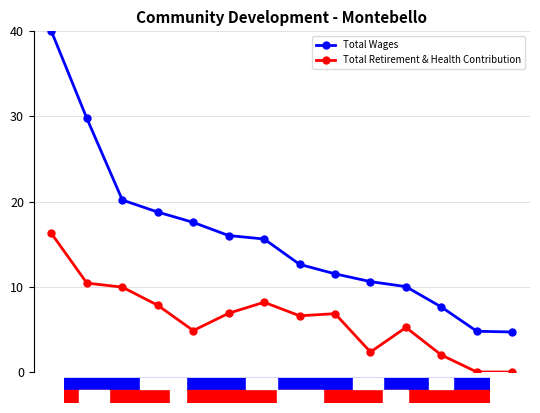

True or false: Total Retirement & Health Contribution and Total Wages cross at least once.

False